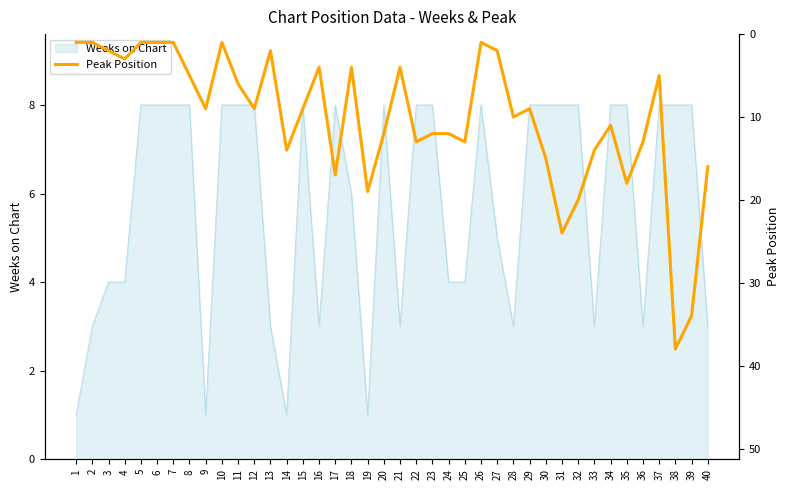

Is it true that Weeks on Chart equals 4 at 10?

False